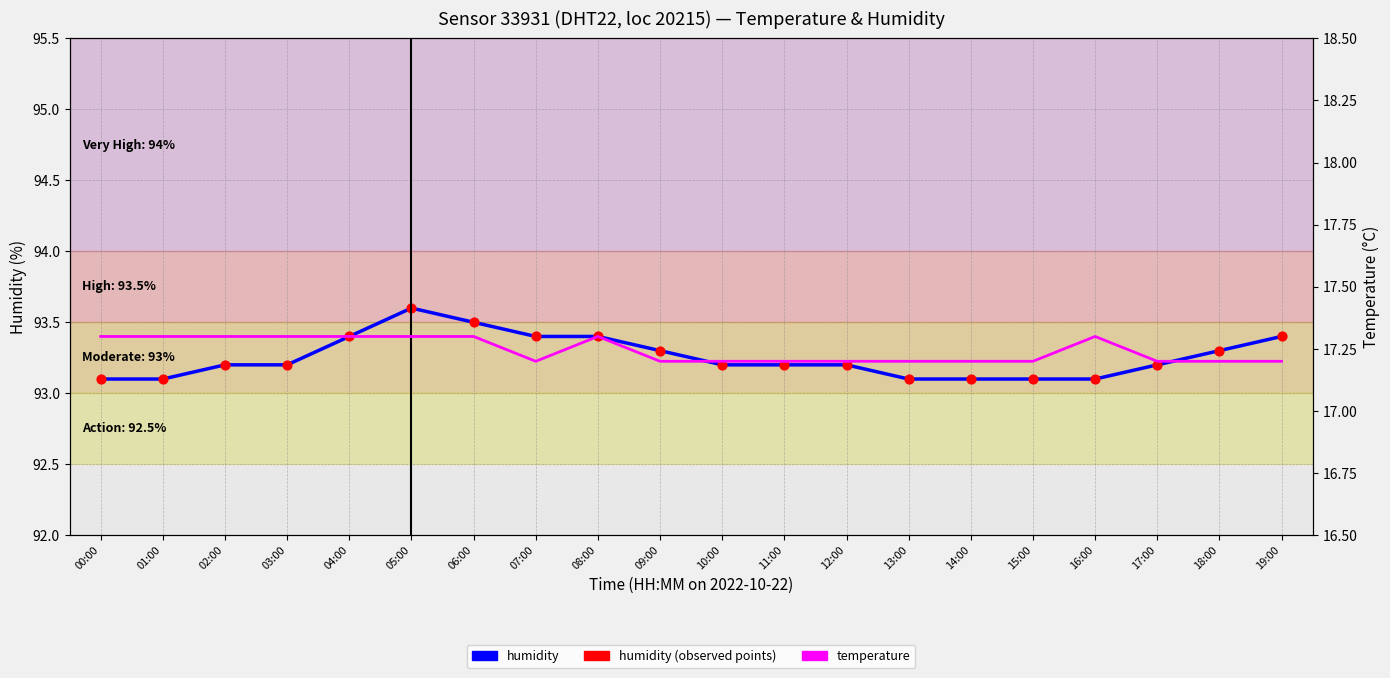

Which series has the largest total across all categories?

humidity